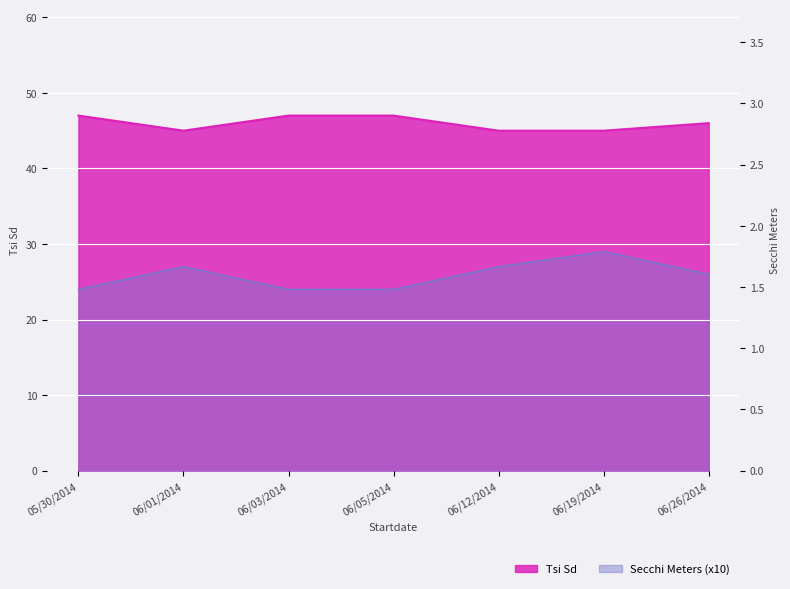

Rank the series at 06/03/2014 from lowest to highest value.

Secchi Meters, Tsi Sd